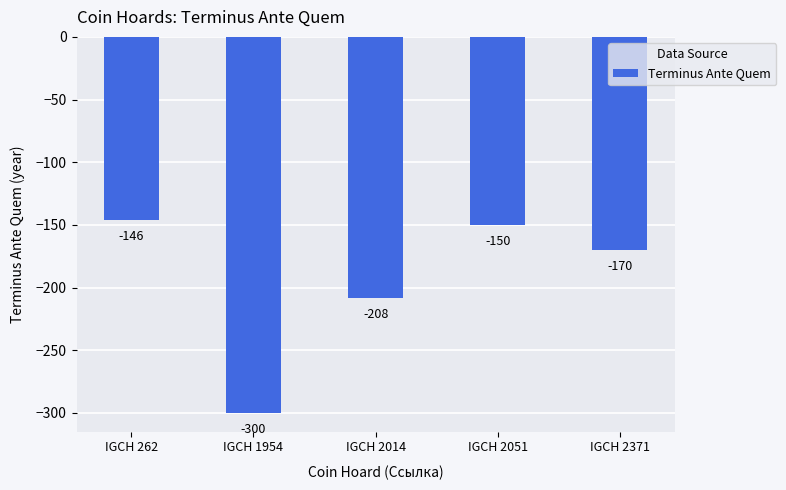

Count the number of categories in the chart.

5